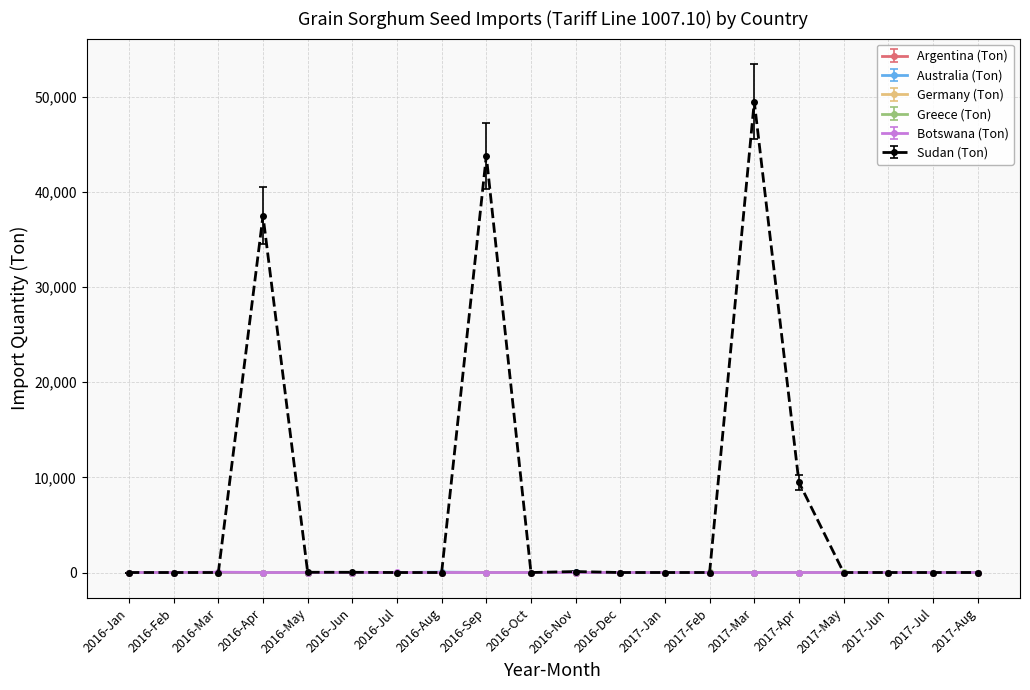

Is it true that Sudan (Ton) equals -19848.8 at 2016-Jan?

False